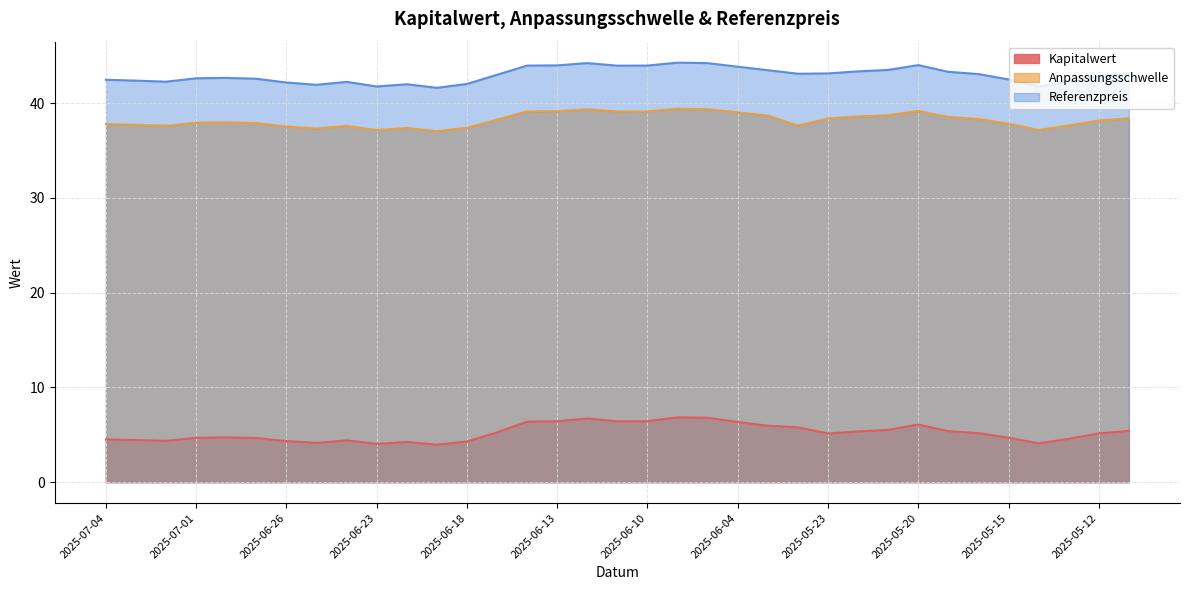

The value of Kapitalwert at 2025-06-06 is 6.8. True or false?

True